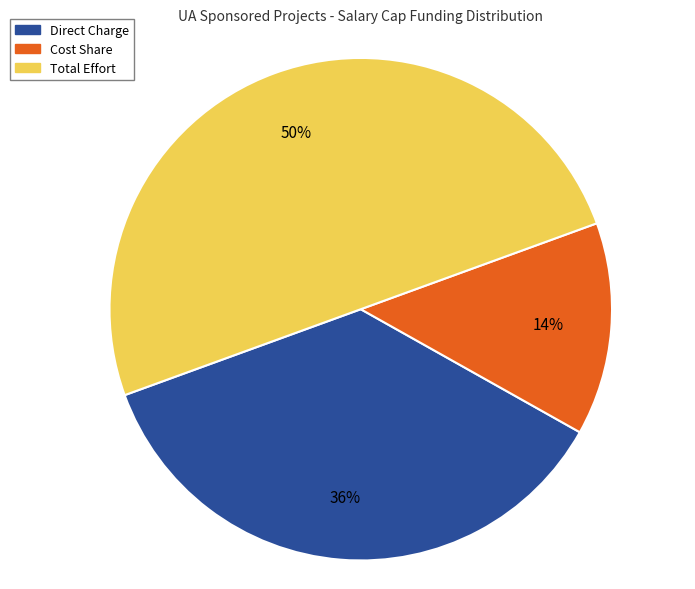

Rank the categories by value from lowest to highest.

Cost Share, Direct Charge, Total Effort